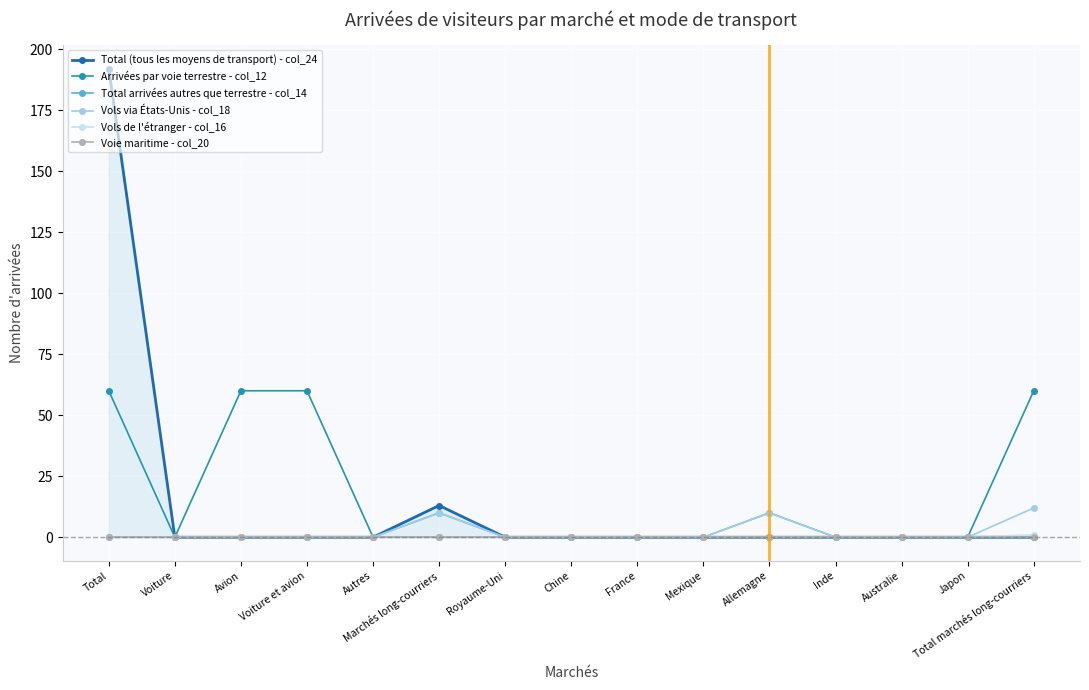

Which series changed the most between Voiture et avion and Allemagne?

Arrivées par voie terrestre - col_12